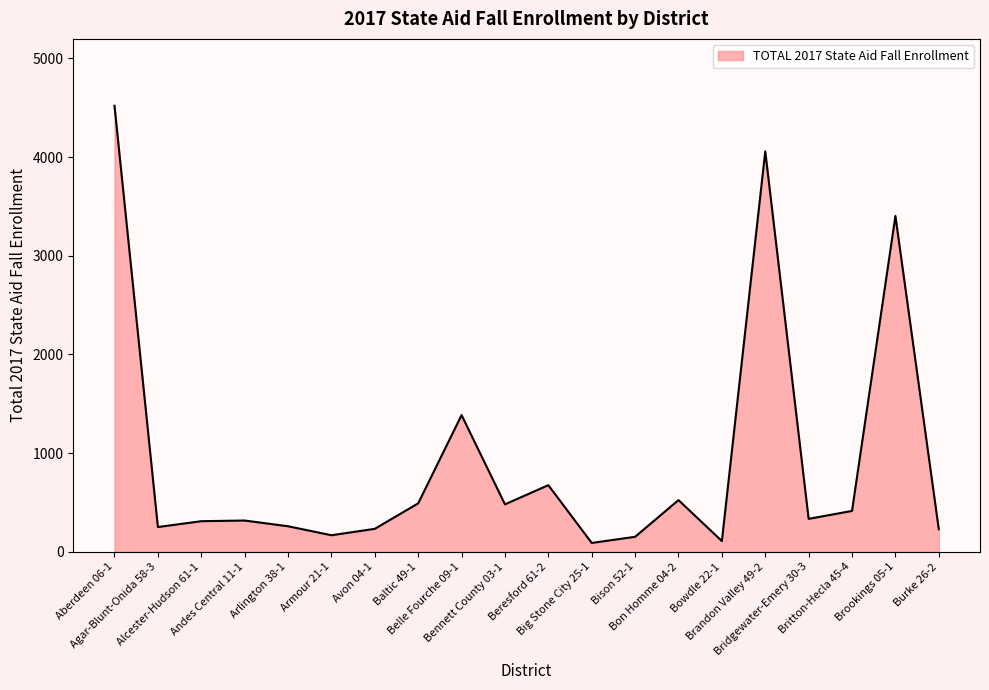

What is the maximum value shown in the chart?

4519.1